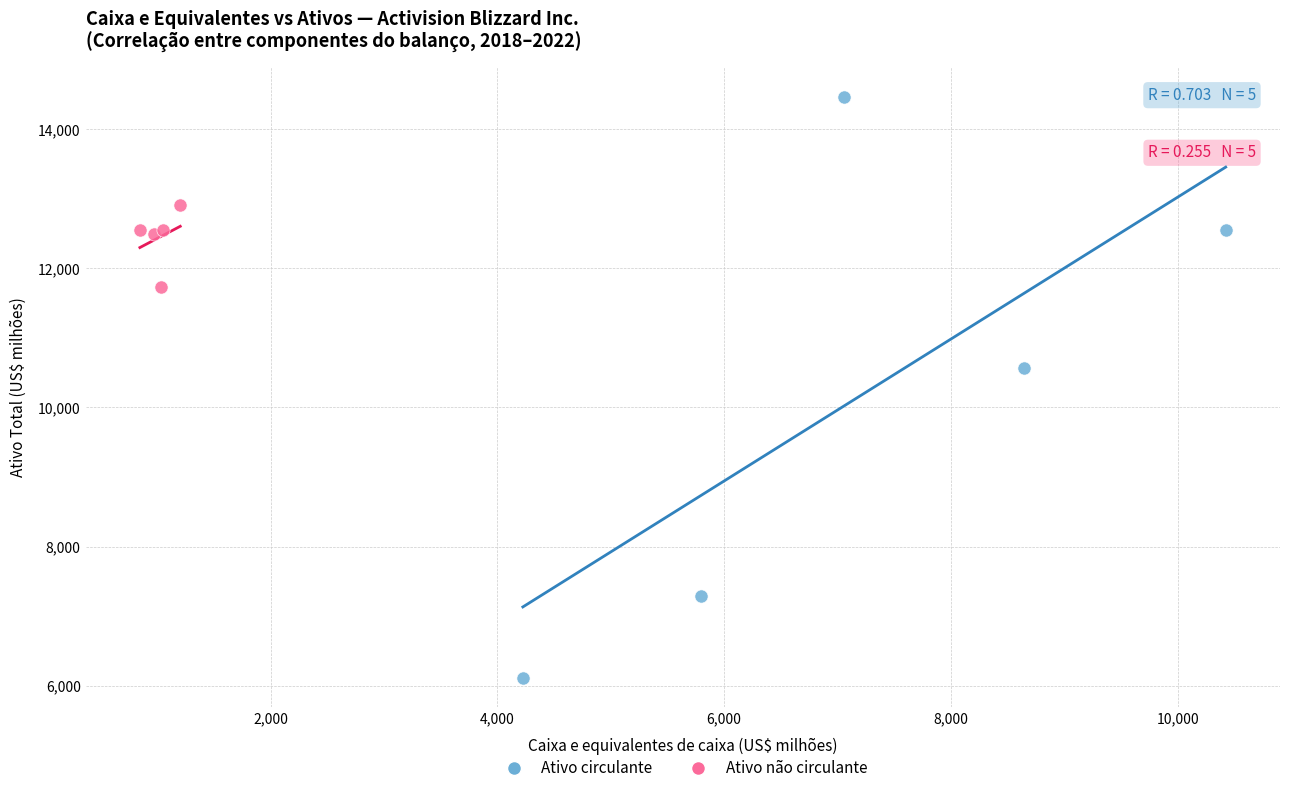

Which series contains the lowest Y value?

Ativo circulante